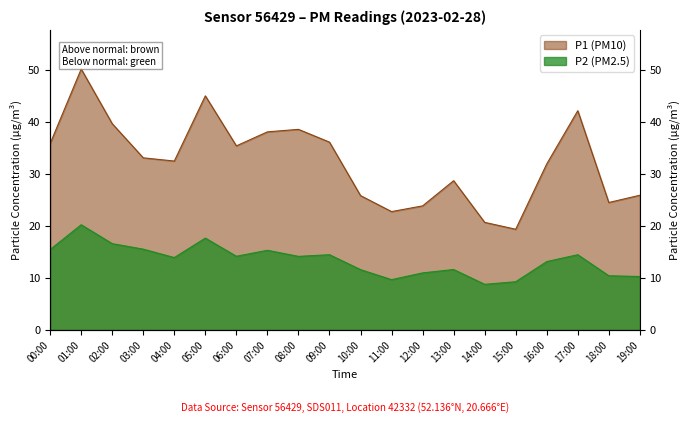

What is the minimum value for P2?

8.8